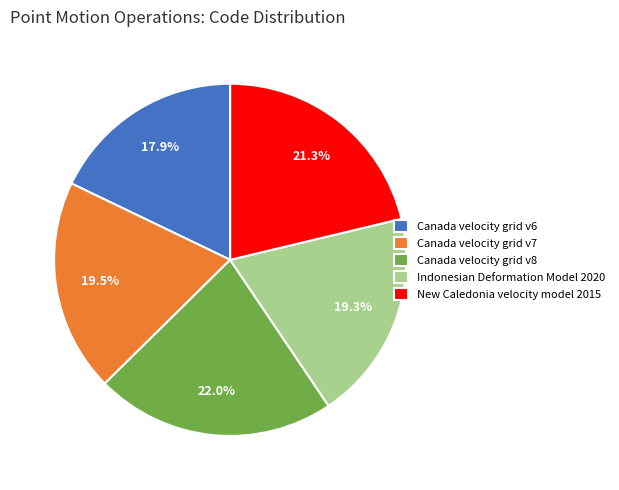

The Canada velocity grid v7 slice represents 5% of the pie. True or false?

False